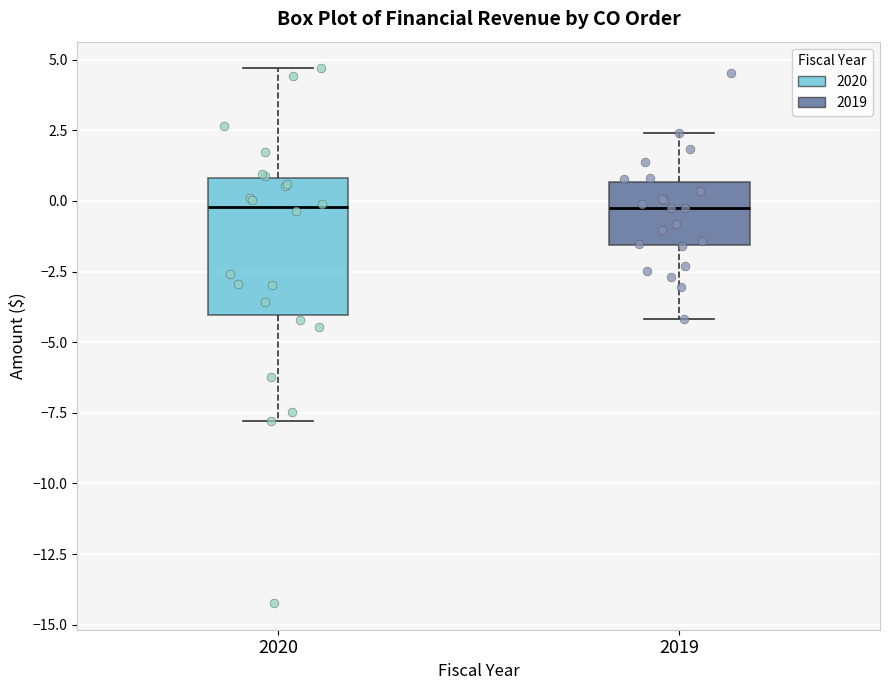

Which box is the tallest, from its lower edge to its upper edge?

2020